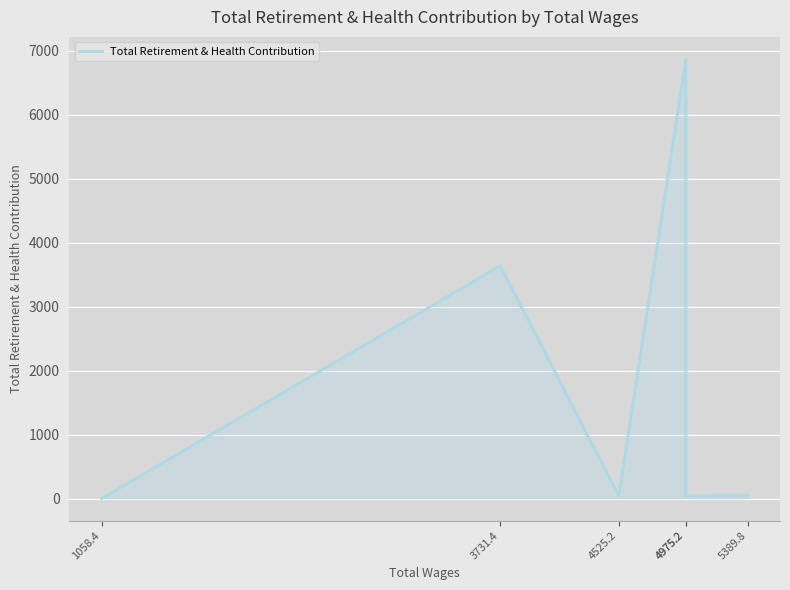

What is the sum of the values at 1058.4 and 4975.2?

6871.8